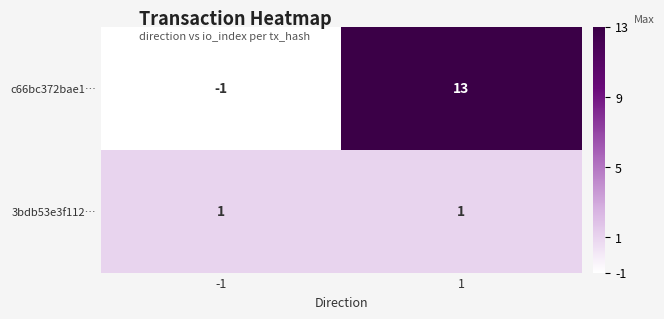

Is it true that 3bdb53e3f112… equals 1 at -1?

True